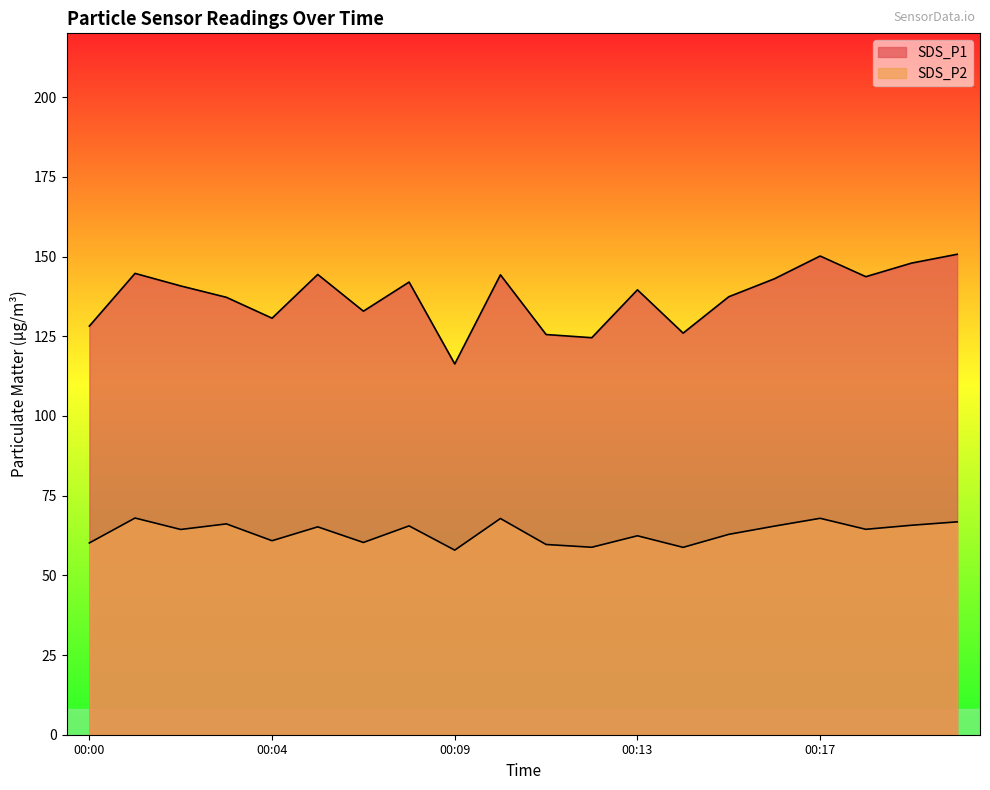

At which category is the sum across all series the highest?

00:17